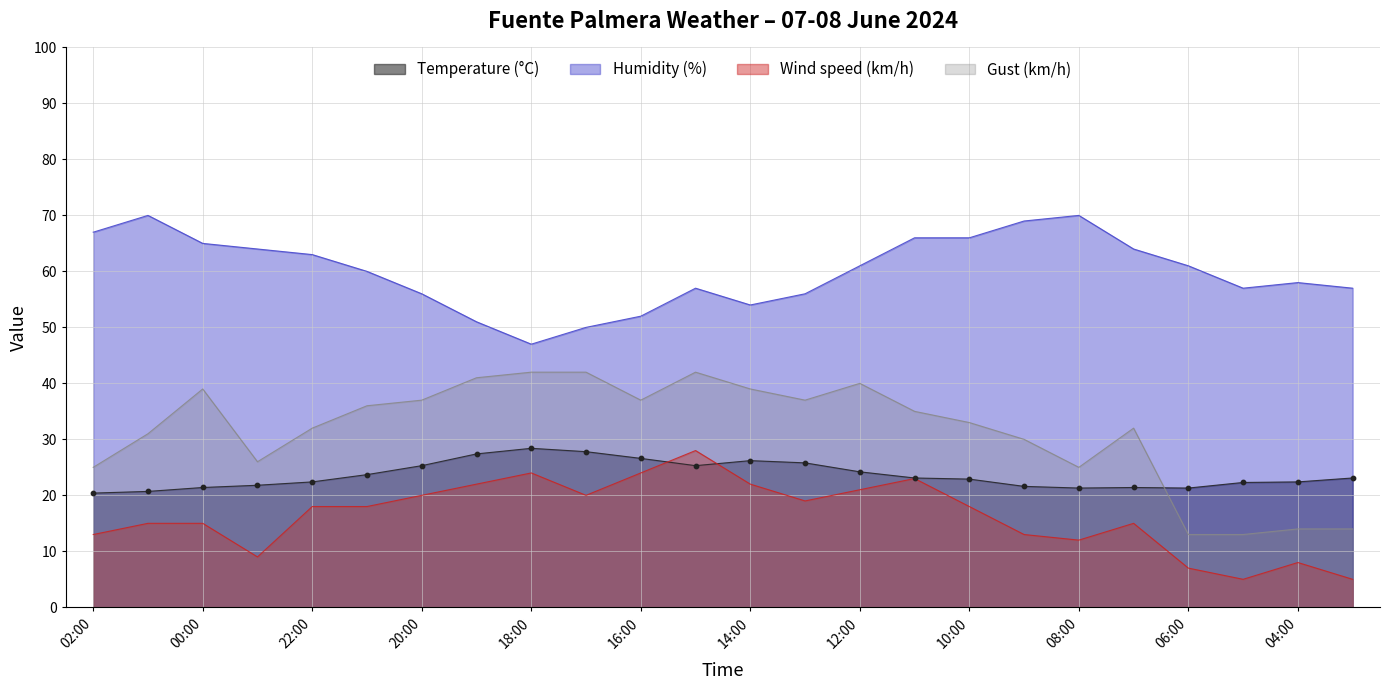

Which series reaches the minimum Y coordinate?

Wind speed (km/h)